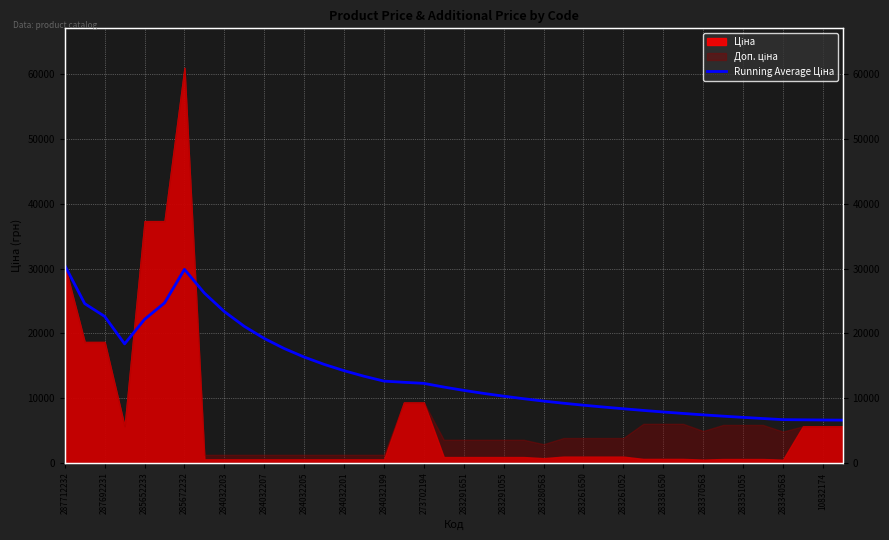

Where does the data first go above 11704?

287712232